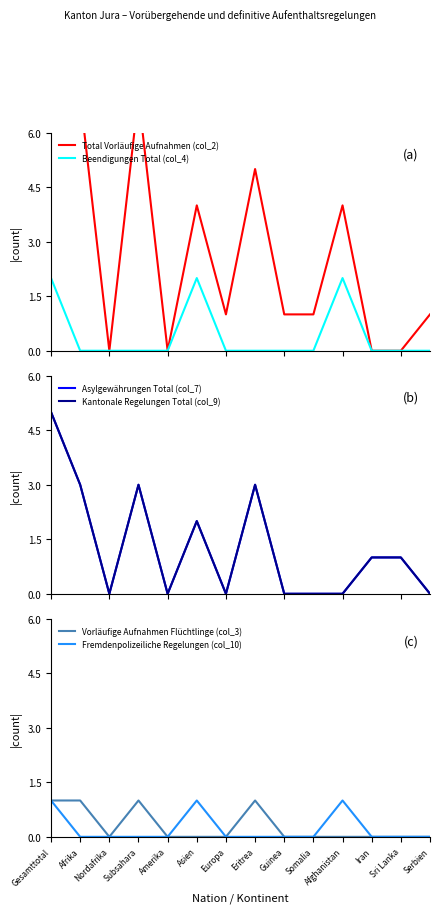

True or false: Total Vorläufige Aufnahmen (col_2) has a value of 9 at Eritrea.

False